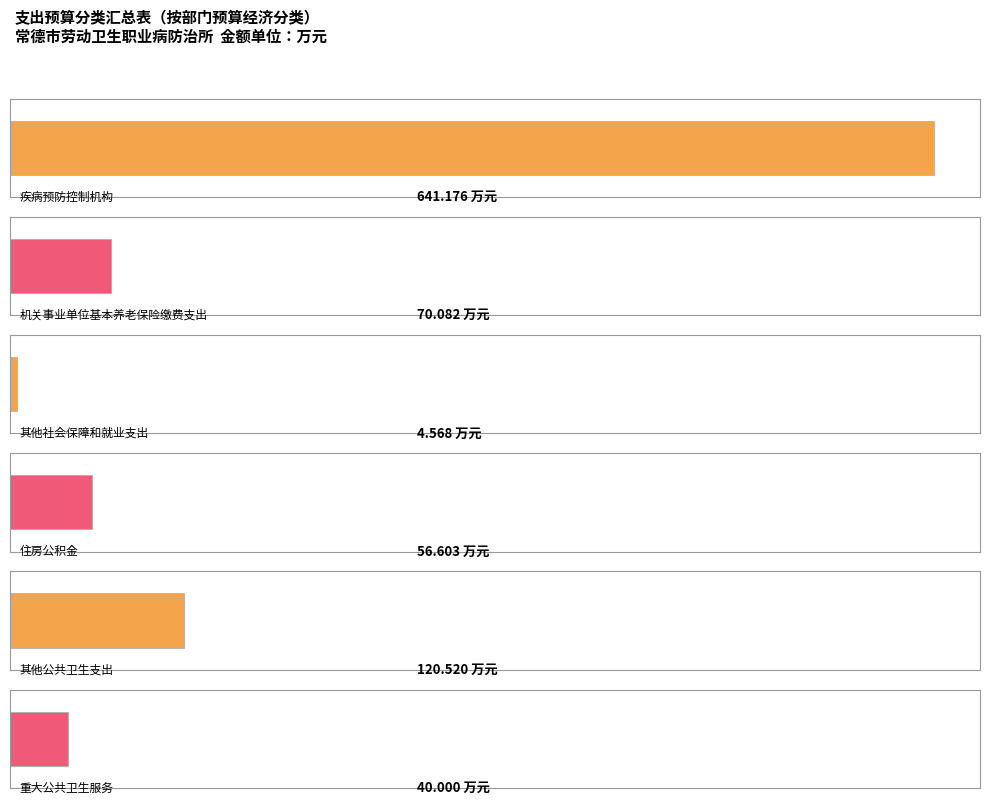

What is the change in value from 机关事业单位基本养老保险缴费支出 to 其他社会保障和就业支出?

-65.5